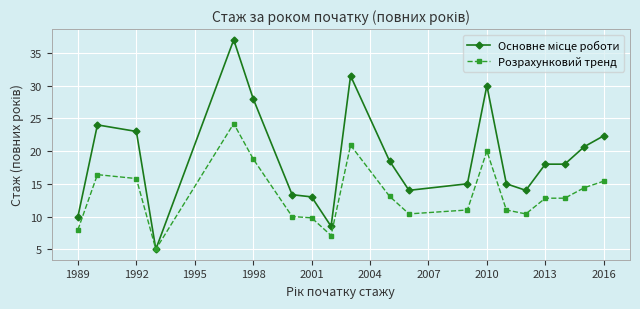

What is the lowest value of the Розрахунковий тренд series?

5.0